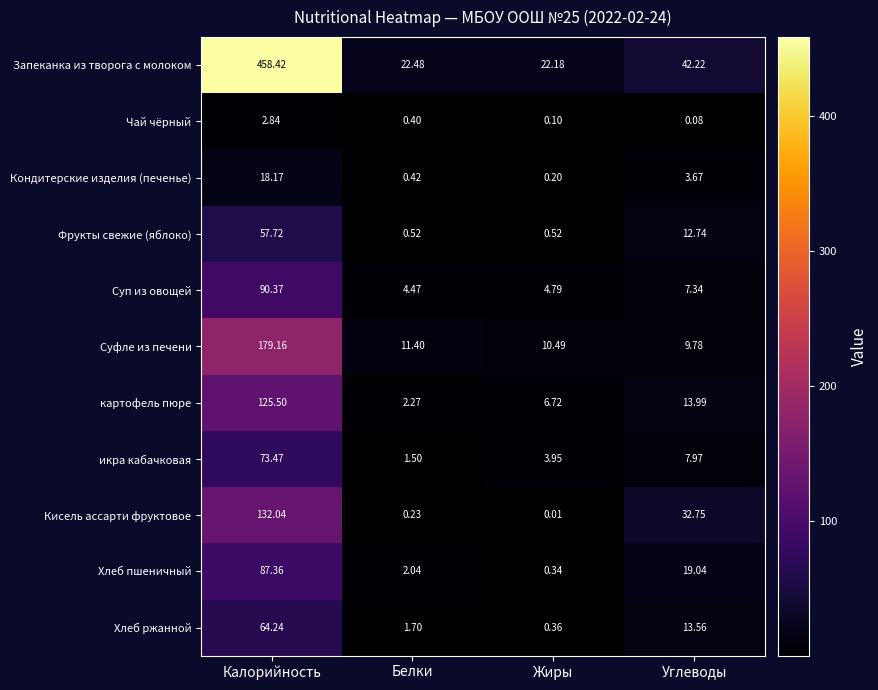

Which category has the lowest value across all series?

Жиры